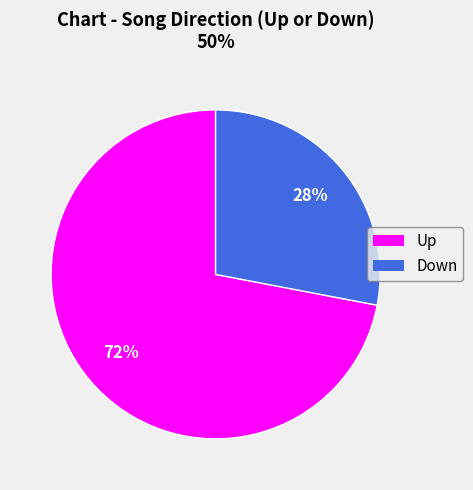

Is there a majority slice in this chart?

Yes